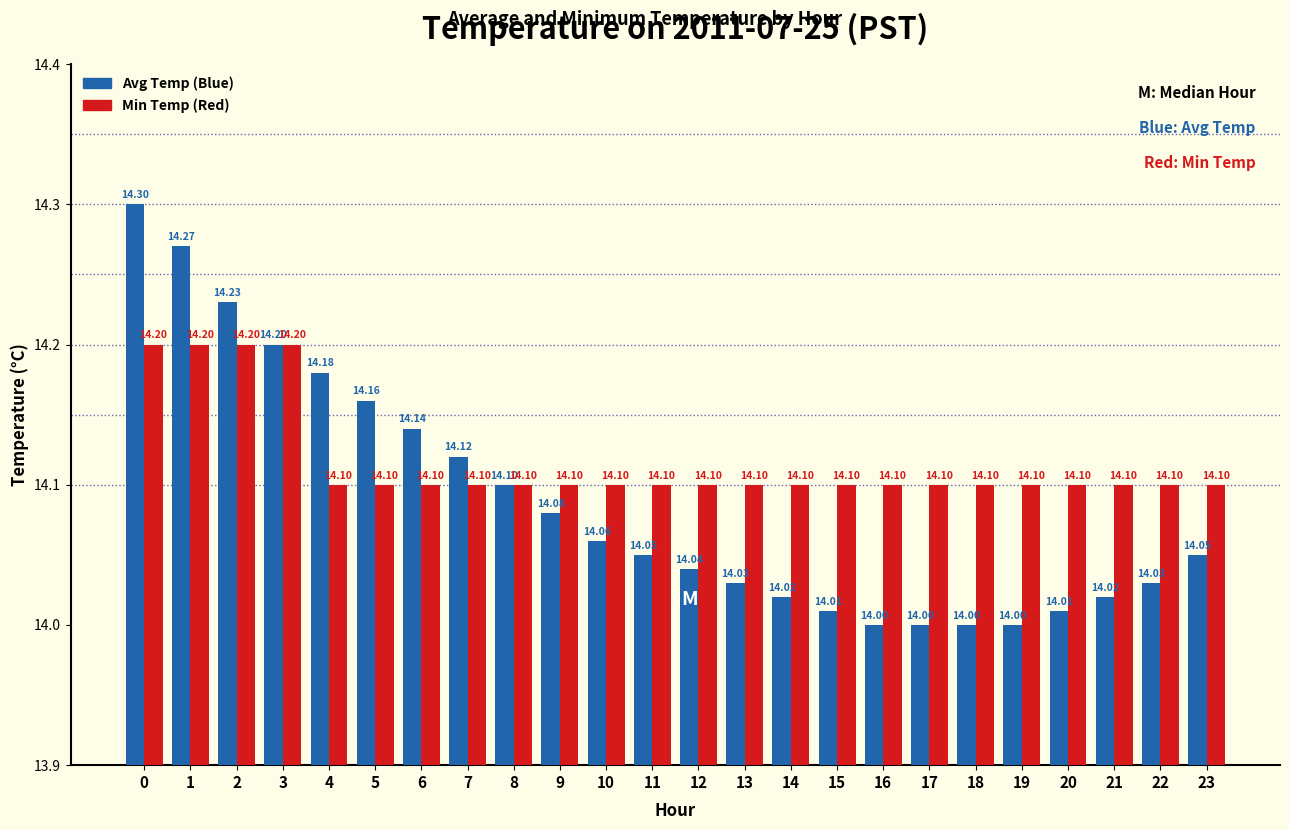

Are the bars horizontal?

No